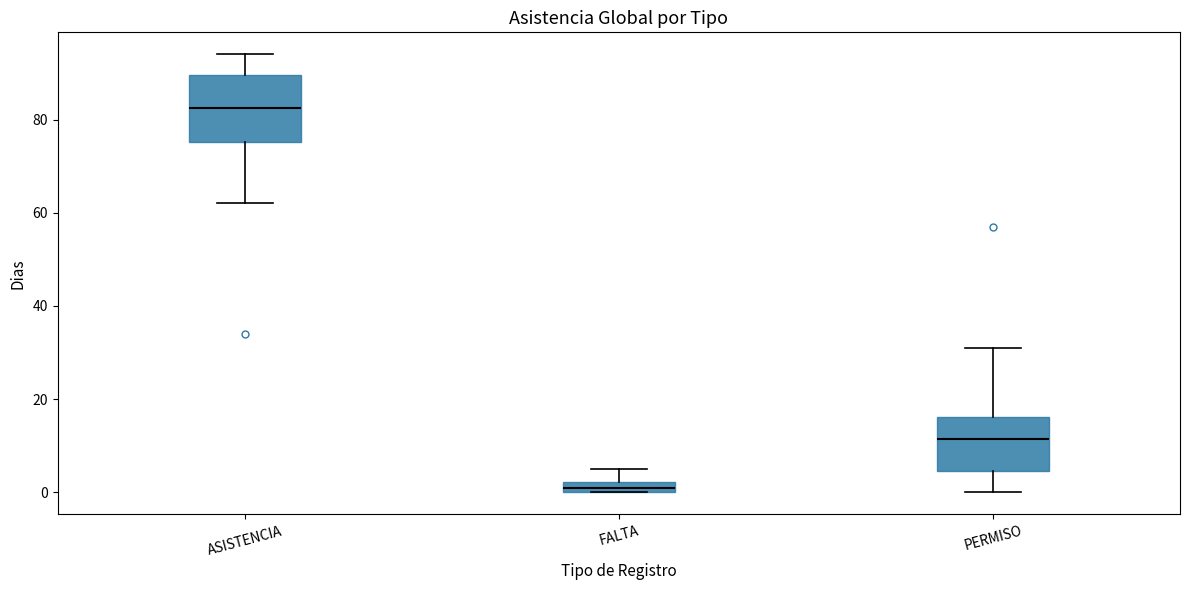

Comparing the boxes themselves (not the whiskers), which one is the tallest?

ASISTENCIA